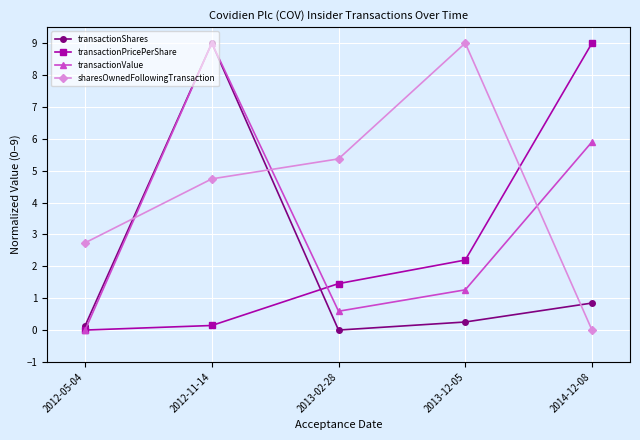

At which label is transactionShares closest to 4?

2014-12-08